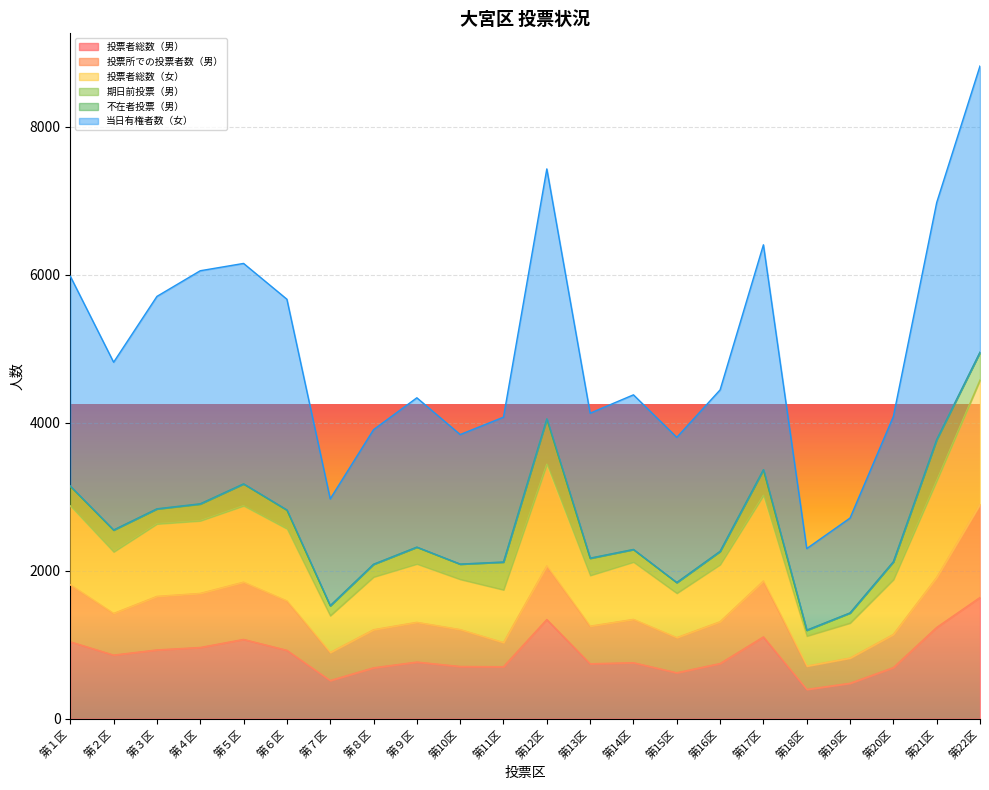

Which series changed the most between 第３区 and 第16区?

当日有権者数（女）